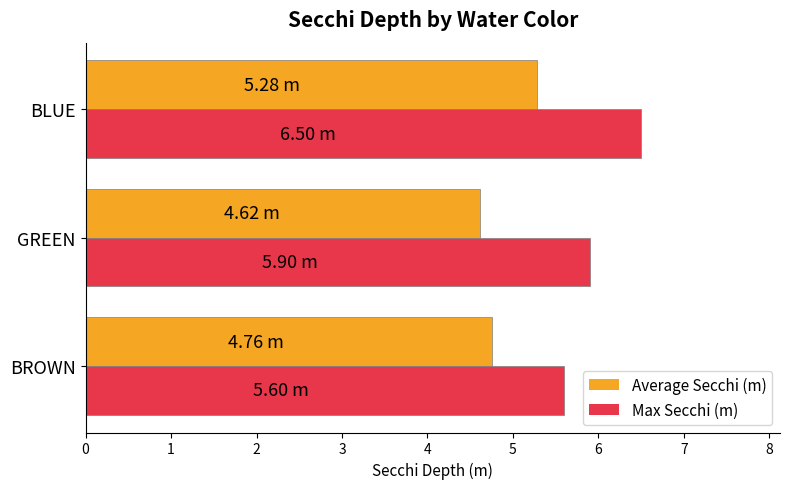

At how many categories does at least one series exceed 5?

3